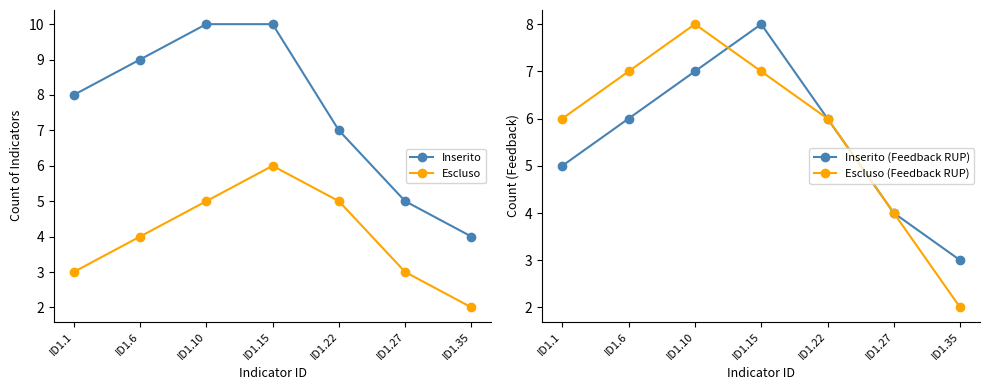

What is the value of the Inserito point at the 1st from the left?

8